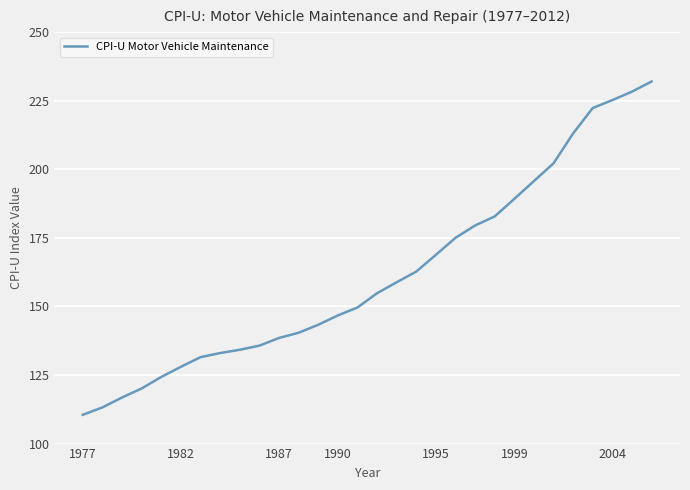

What is the smallest value displayed?

110.5